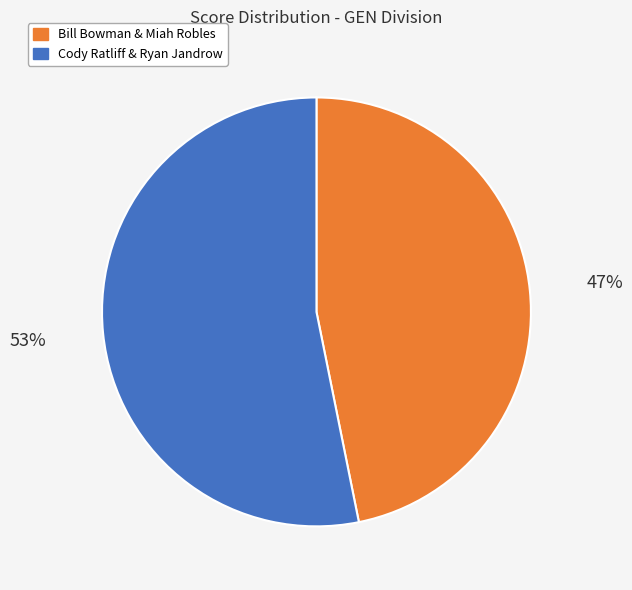

To the nearest percent, what is the difference between the largest and smallest slice percentages?

6%